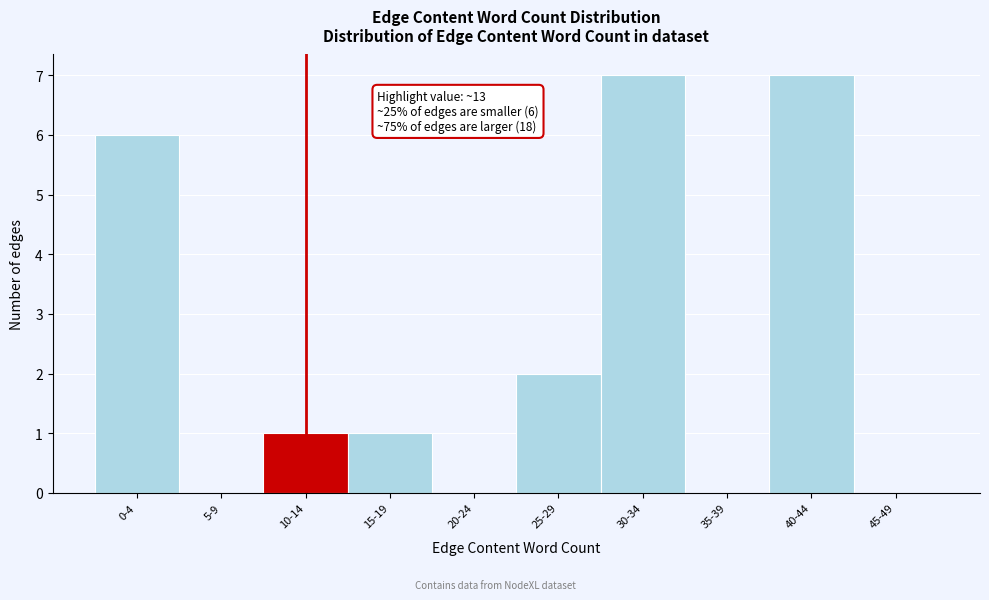

Reading left to right, what are all the values shown in this chart?

0-4=6	5-9=0	10-14=1	15-19=1	20-24=0	25-29=2	30-34=7	35-39=0	40-44=7	45-49=0